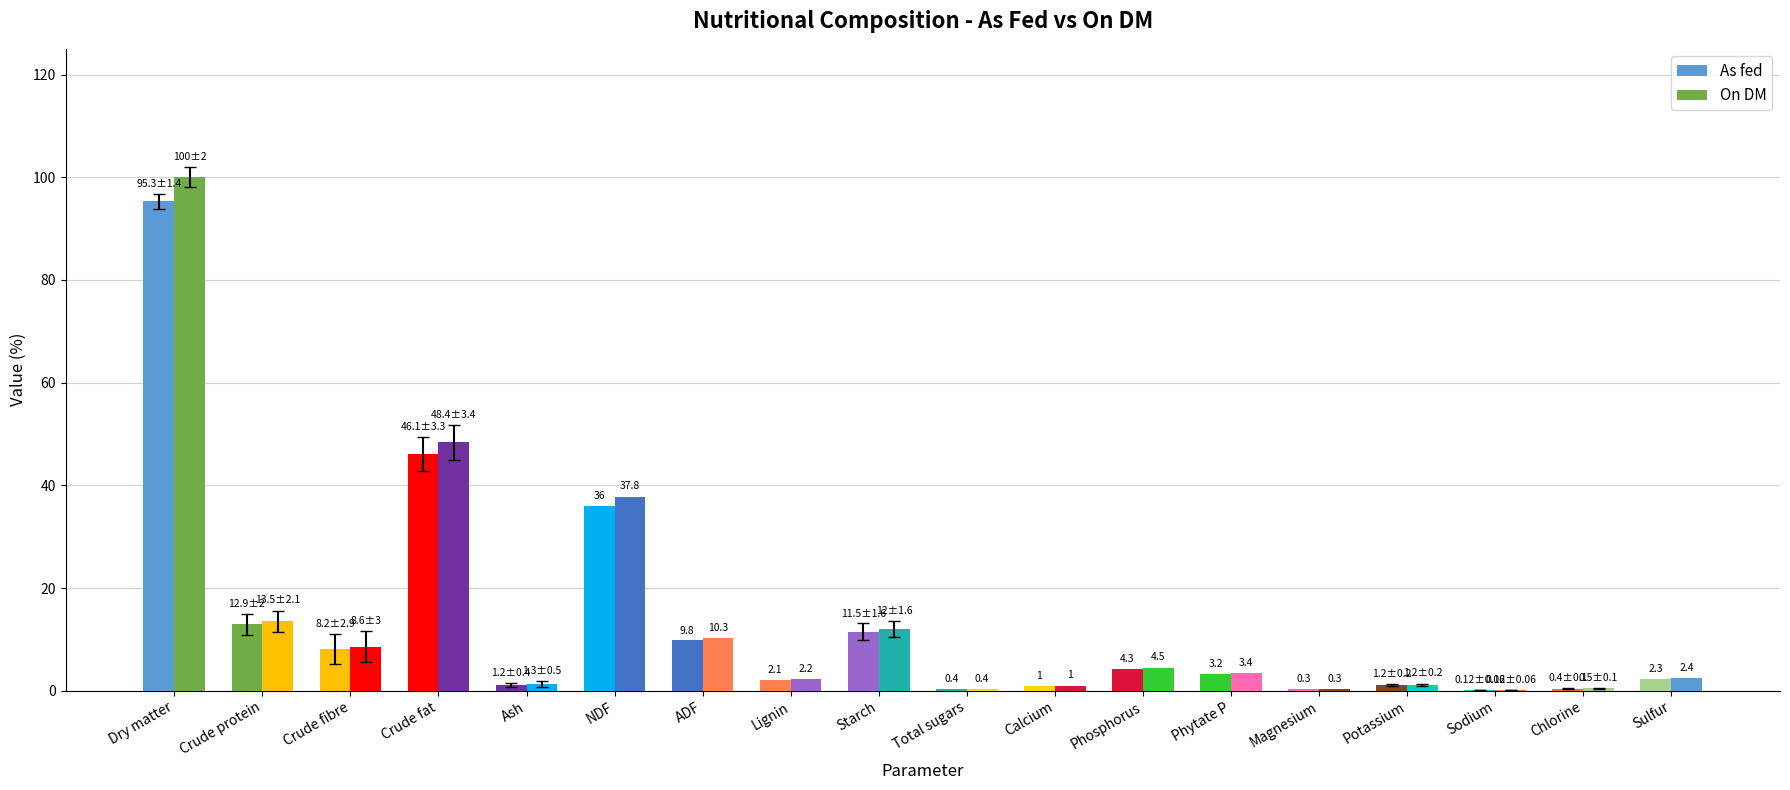

Reading right to left, extract all data points from this chart.

As fed: Sulfur=2.3	Chlorine=0.4	Sodium=0.1	Potassium=1.2	Magnesium=0.3	Phytate P=3.2	Phosphorus=4.3	Calcium=1.0	Total sugars=0.4	Starch=11.5	Lignin=2.1	ADF=9.8	NDF=36.0	Ash=1.2	Crude fat=46.1	Crude fibre=8.2	Crude protein=12.9	Dry matter=95.3
On DM: Sulfur=2.4	Chlorine=0.5	Sodium=0.1	Potassium=1.2	Magnesium=0.3	Phytate P=3.4	Phosphorus=4.5	Calcium=1.0	Total sugars=0.4	Starch=12.0	Lignin=2.2	ADF=10.3	NDF=37.8	Ash=1.3	Crude fat=48.4	Crude fibre=8.6	Crude protein=13.5	Dry matter=100.0